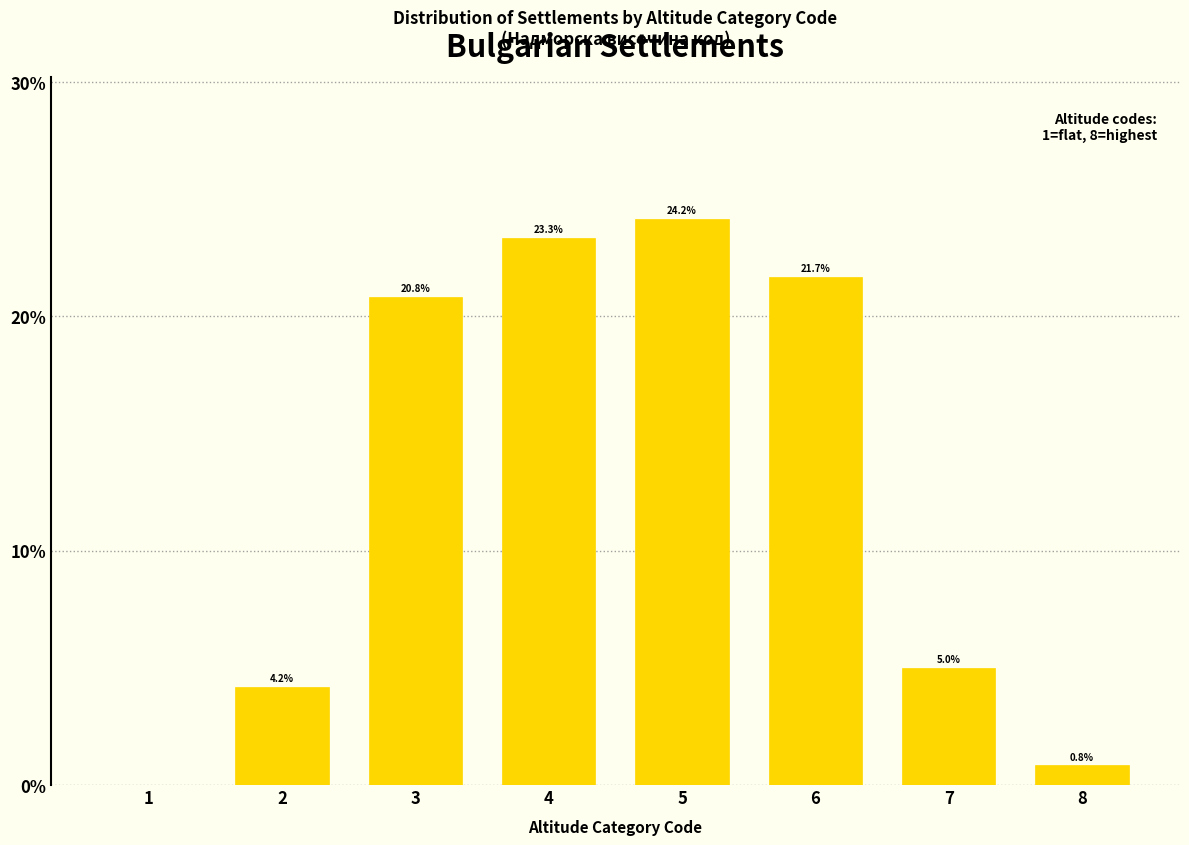

Reading left to right, what are all the values shown in this chart?

1=0.0	2=4.2	3=20.8	4=23.3	5=24.2	6=21.7	7=5.0	8=0.8